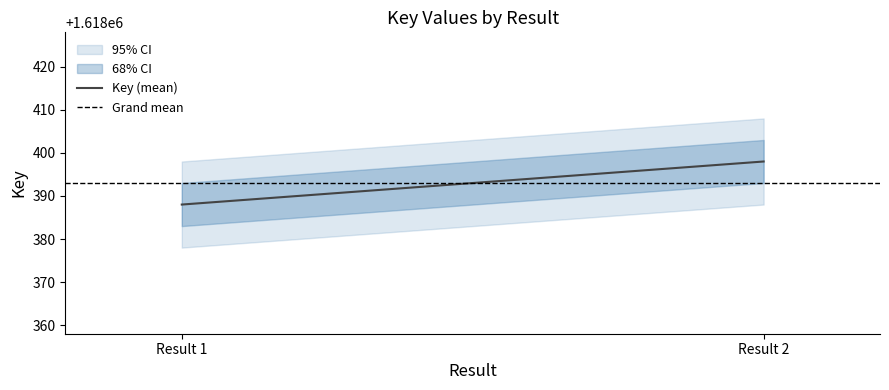

Which category has the highest value across all series?

Result 2